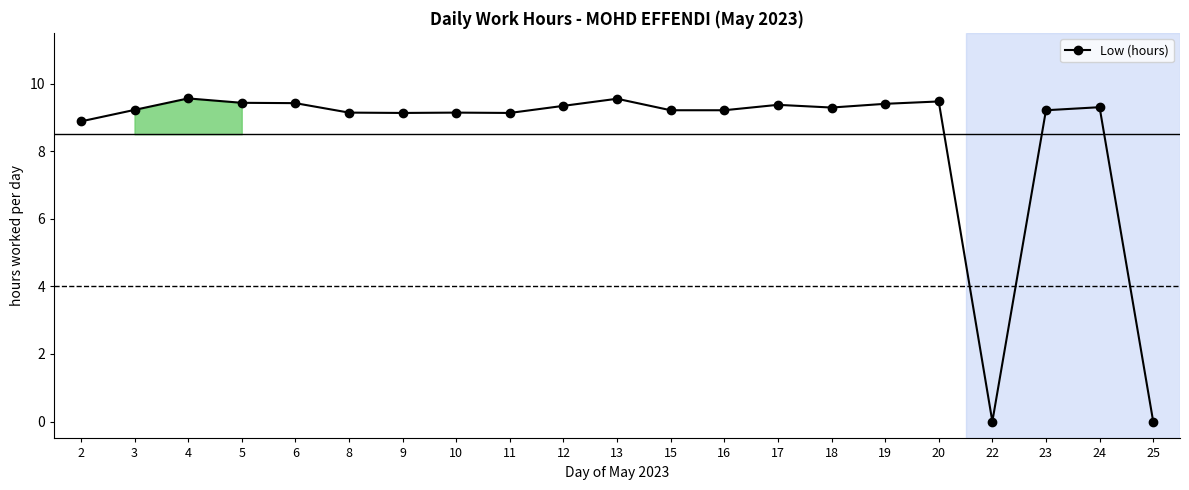

True or false: the data has more than 1 interior local peaks.

True